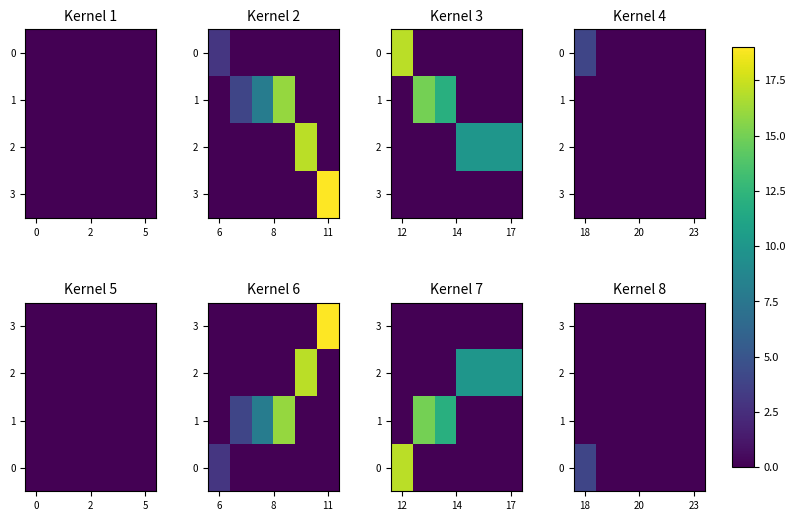

Rank the series by their maximum value, from lowest to highest.

3, 2, 1, 0